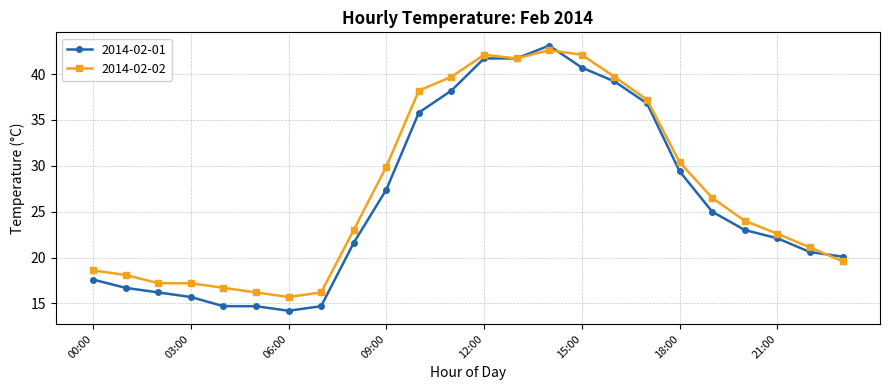

Reading left to right, what are all the values shown in this chart?

2014-02-01: 17.6	16.7	16.2	15.7	14.7	14.7	14.2	14.7	21.6	27.4	35.8	38.2	41.7	41.7	43.1	40.7	39.2	36.8	29.4	25.0	23.0	22.1	20.6	20.1
2014-02-02: 18.6	18.1	17.2	17.2	16.7	16.2	15.7	16.2	23.0	29.9	38.2	39.7	42.1	41.7	42.6	42.1	39.7	37.2	30.4	26.5	24.0	22.6	21.1	19.6